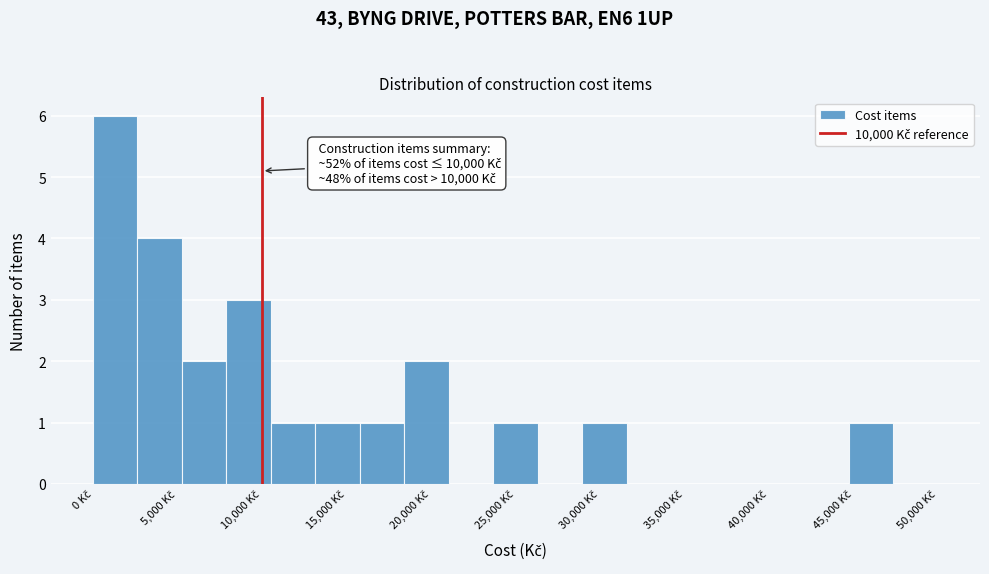

Over which range of the x-axis is the bar tallest?

0 to 2500